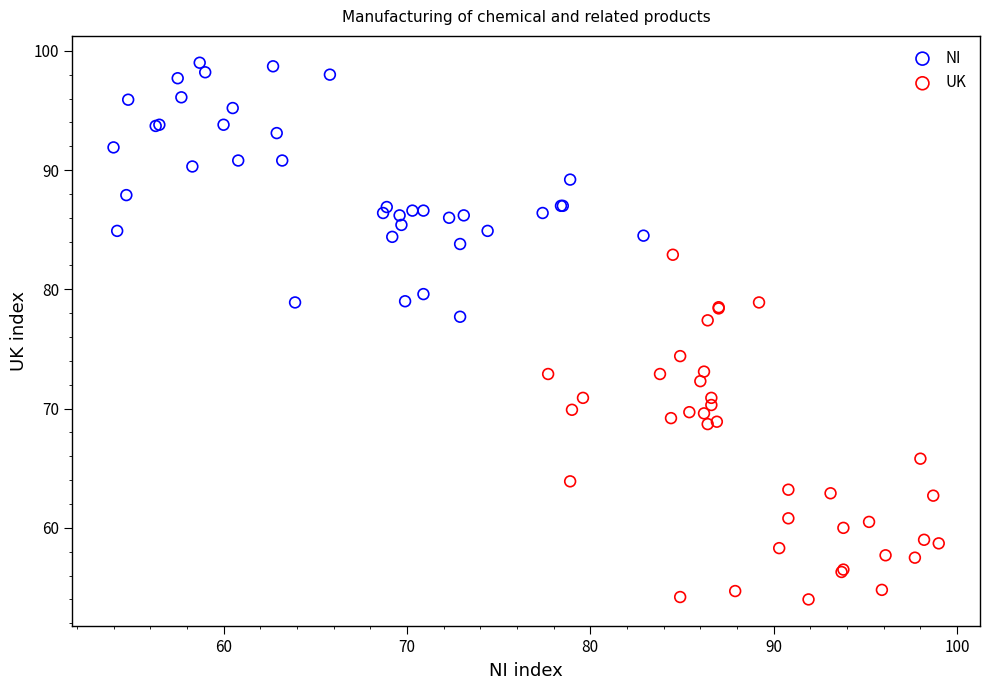

Which series has the largest Y range (max minus min)?

UK